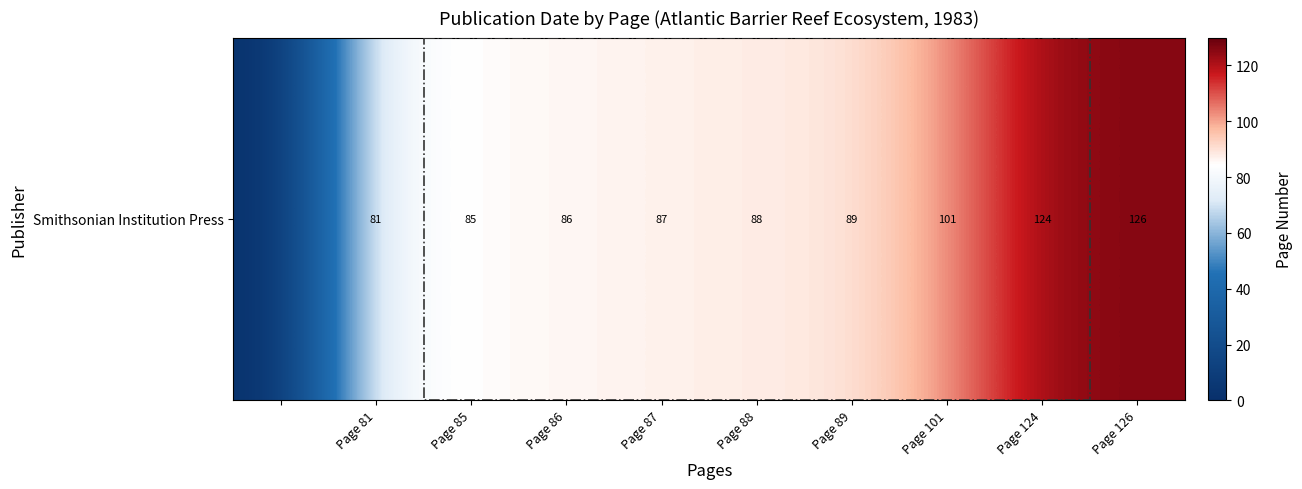

The value at Page 81 is 137. True or false?

False